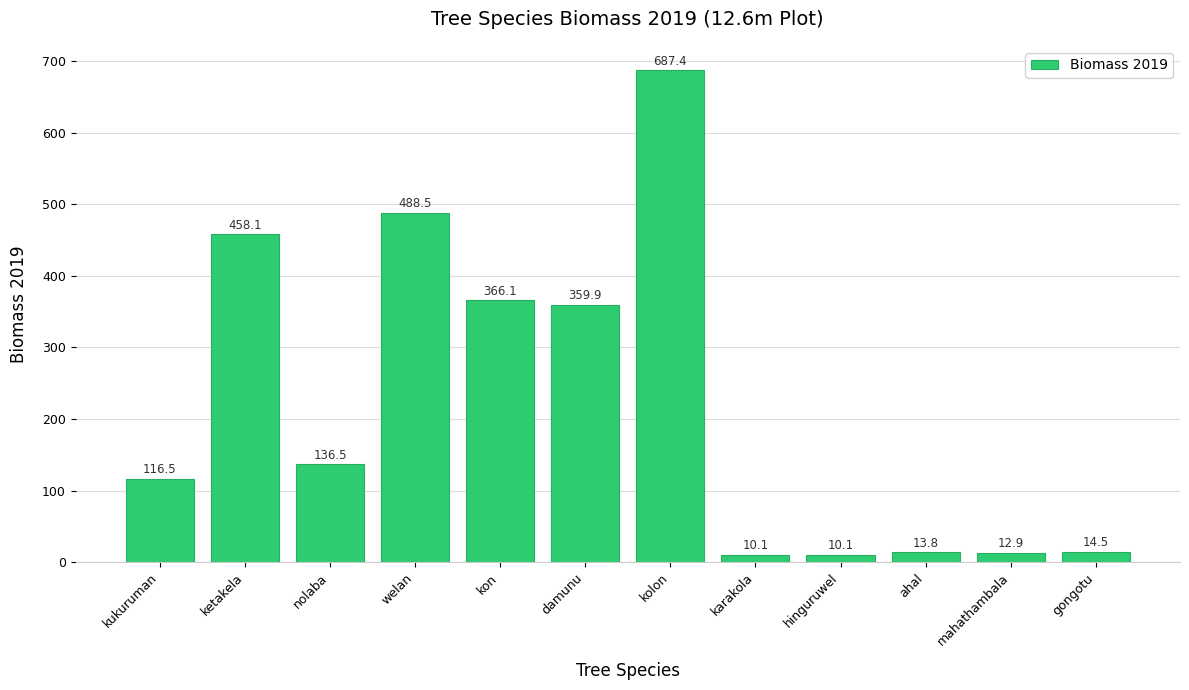

Where does the data first go above 136?

ketakela